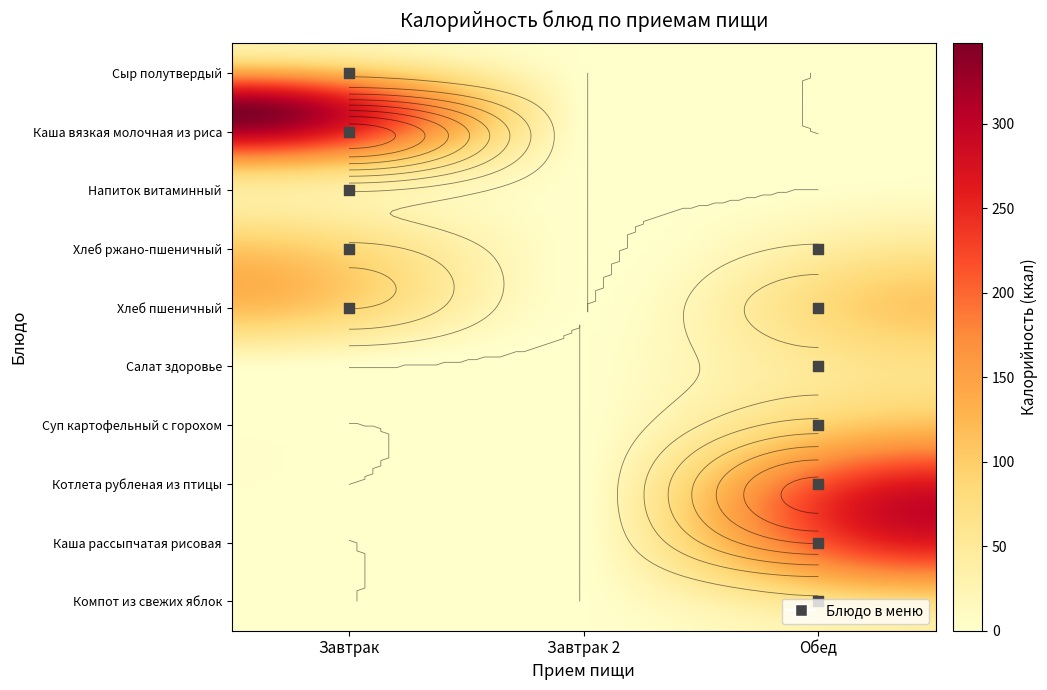

List the labels in order of Напиток витаминный value, smallest first.

Завтрак 2, Обед, Завтрак